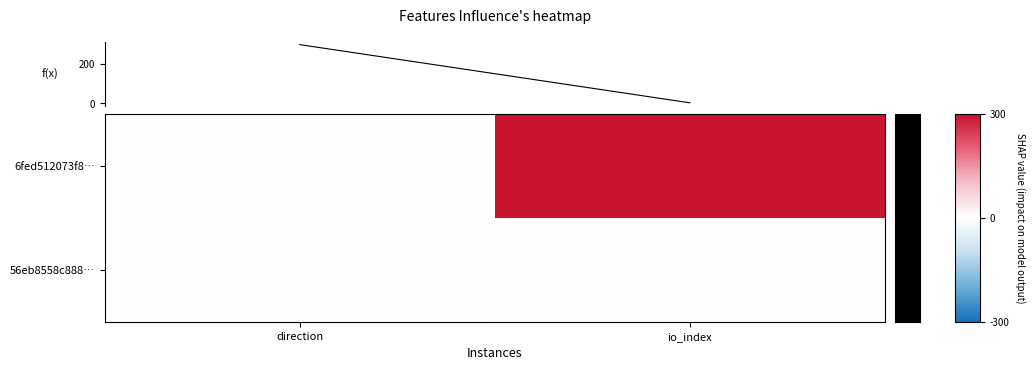

Which series has the largest total across all categories?

6fed512073f8…